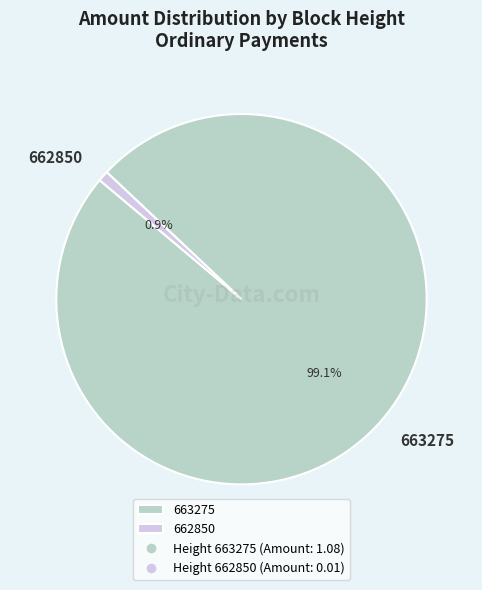

To the nearest percent, what portion does 663275 represent?

99%